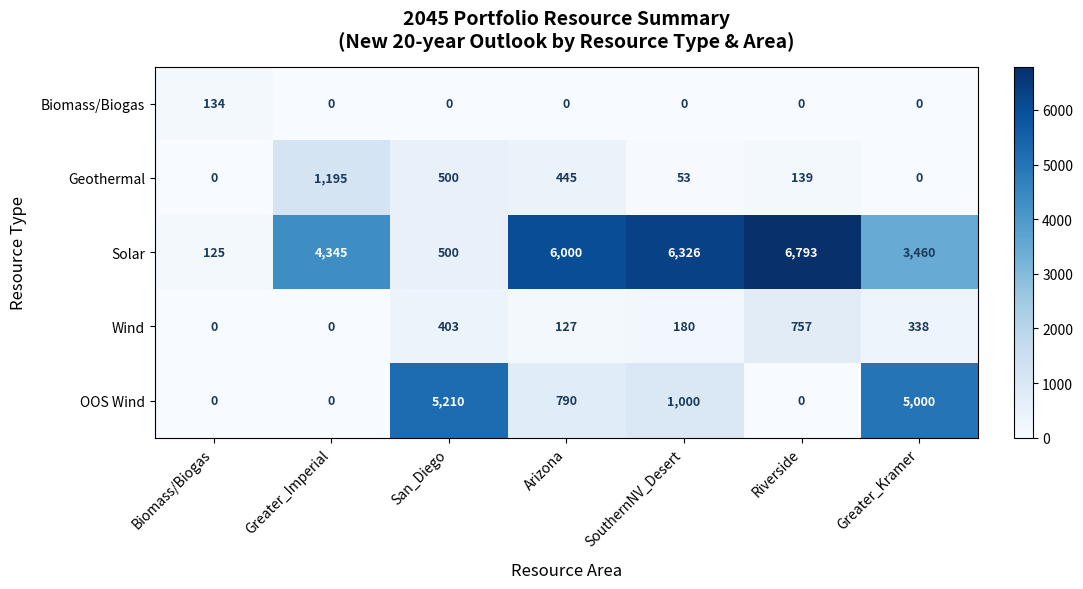

How many values in Biomass/Biogas are above zero?

1